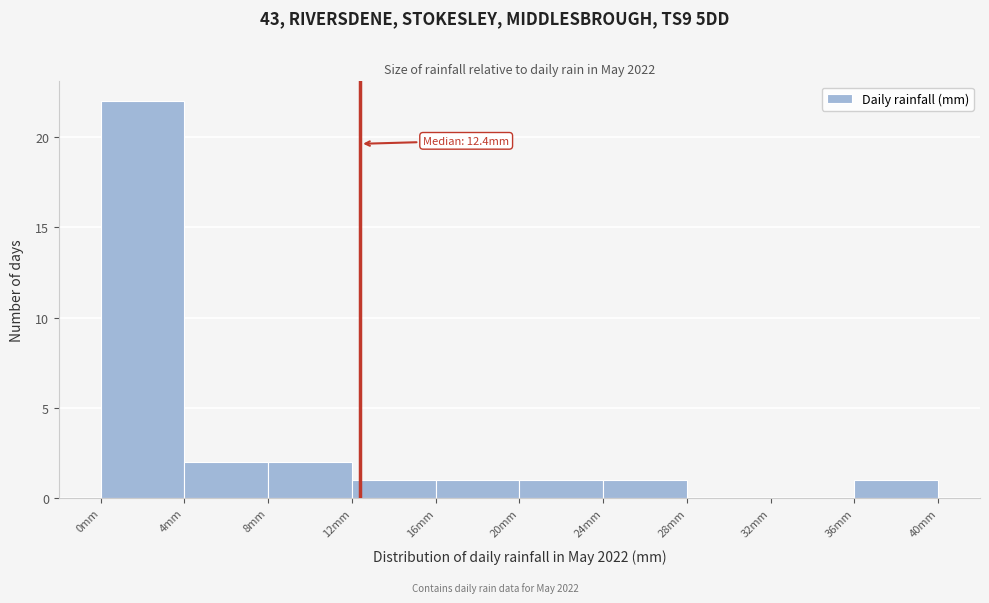

Which range on the x-axis has the tallest bar?

0 to 4